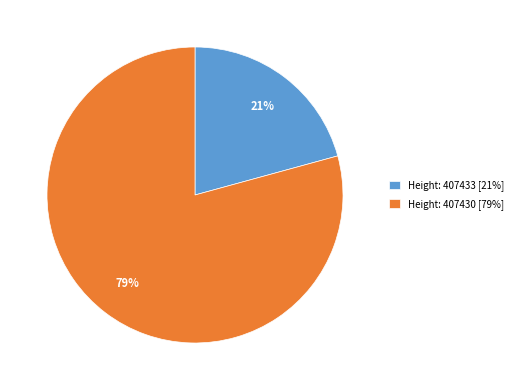

Which slice represents more than half of the pie?

Height: 407430 [79%]